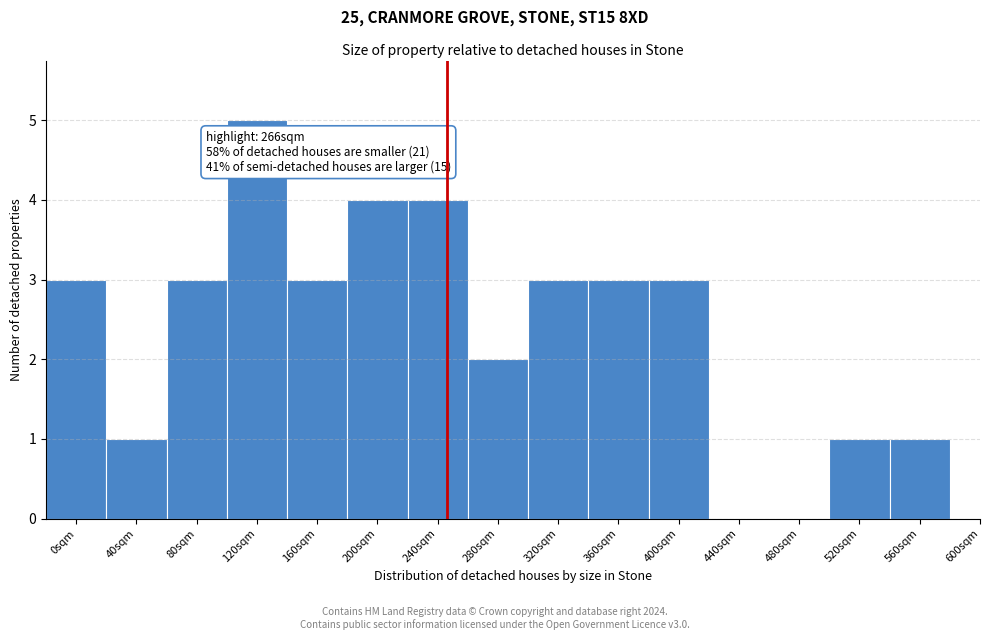

Reading left to right, what are all the values shown in this chart?

0sqm=3	40sqm=1	80sqm=3	120sqm=5	160sqm=3	200sqm=4	240sqm=4	280sqm=2	320sqm=3	360sqm=3	400sqm=3	440sqm=0	480sqm=0	520sqm=1	560sqm=1	600sqm=0